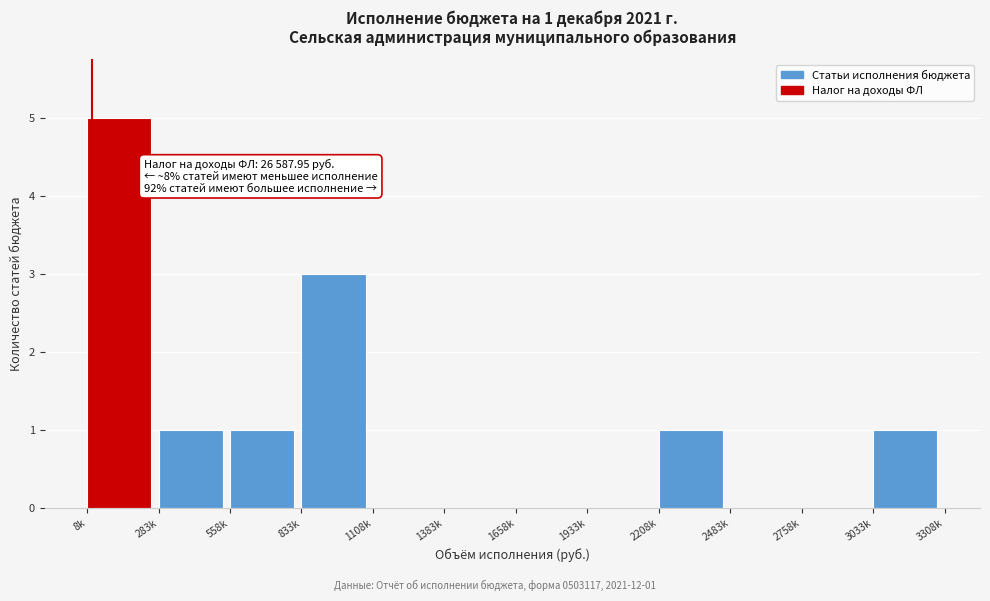

Reading right to left, list all the values displayed in this chart.

3033k=1	2758k=0	2483k=0	2208k=1	1933k=0	1658k=0	1383k=0	1108k=0	833k=3	558k=1	283k=1	8k=5